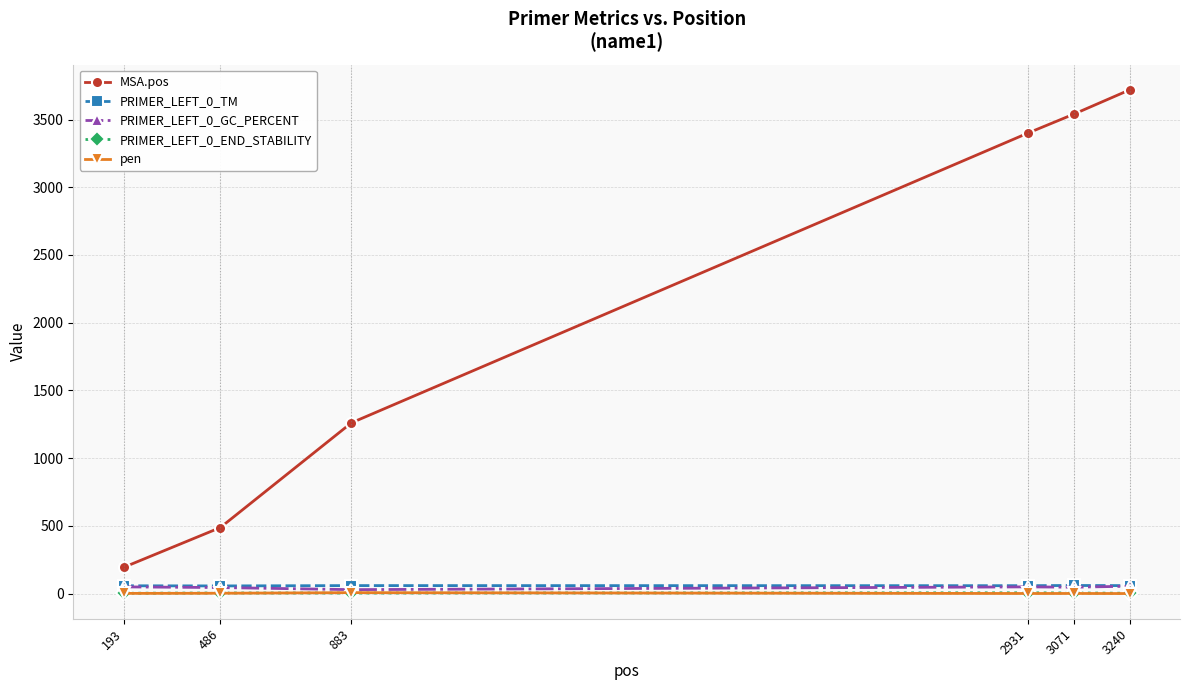

The MSA.pos series shows 3719.0 at 3240. True or false?

True